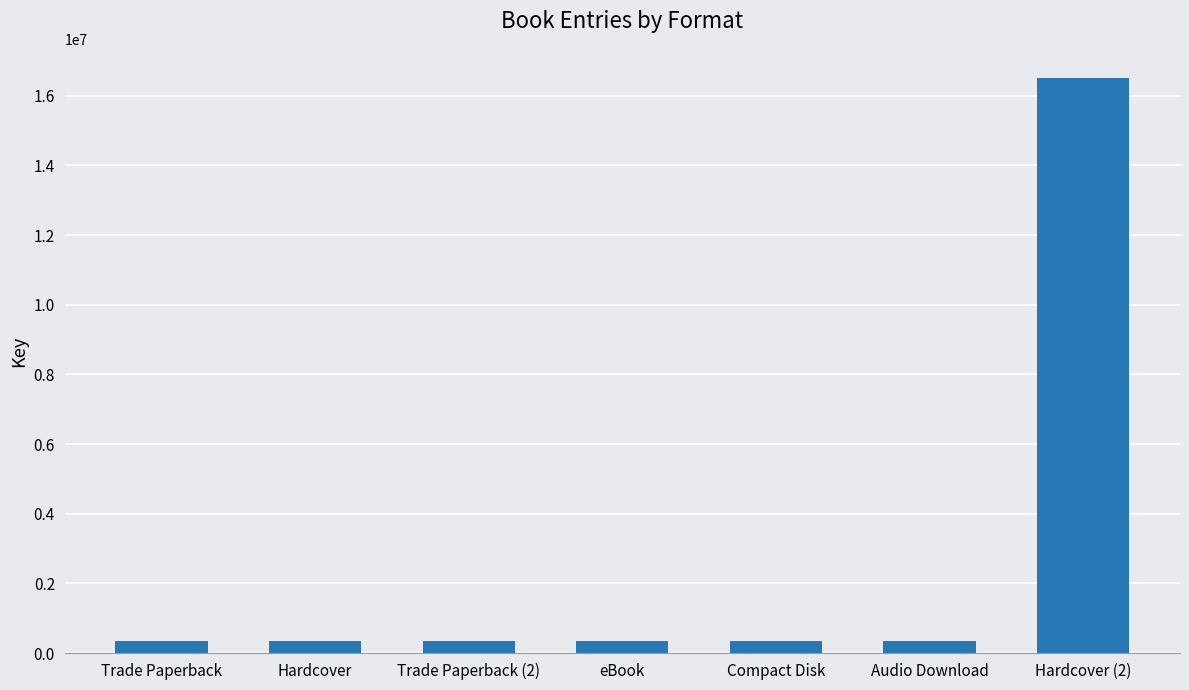

What is the difference between the maximum and minimum values?

16182966